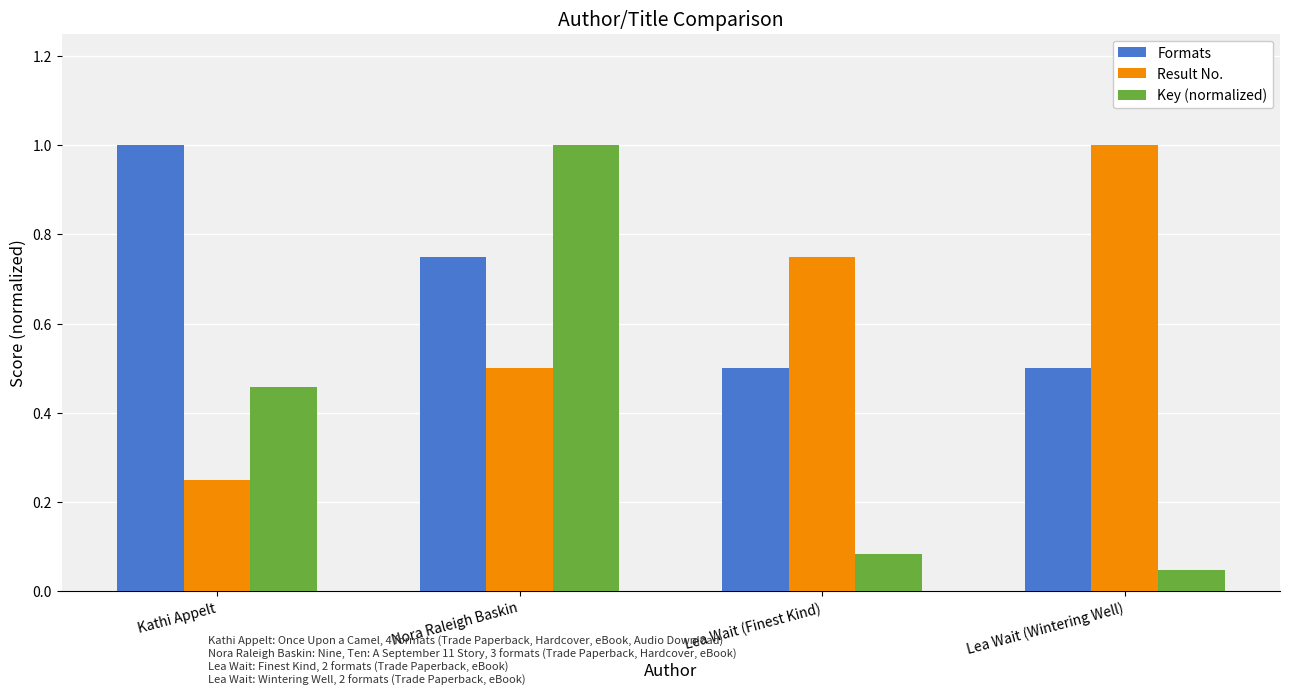

The Formats series shows 0.5 at Lea Wait (Wintering Well). True or false?

True